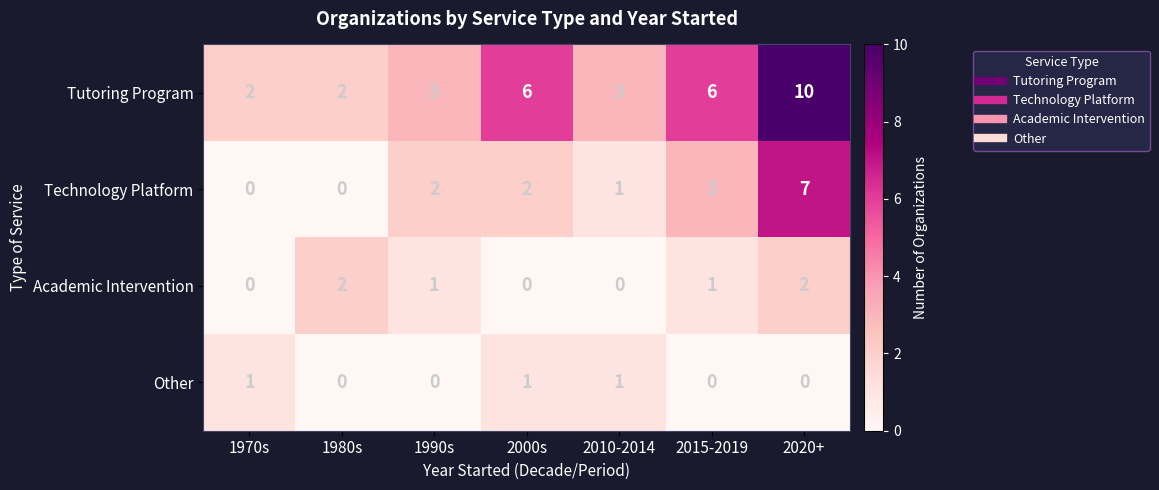

Count the Academic Intervention values in the range 0 to 2.

7